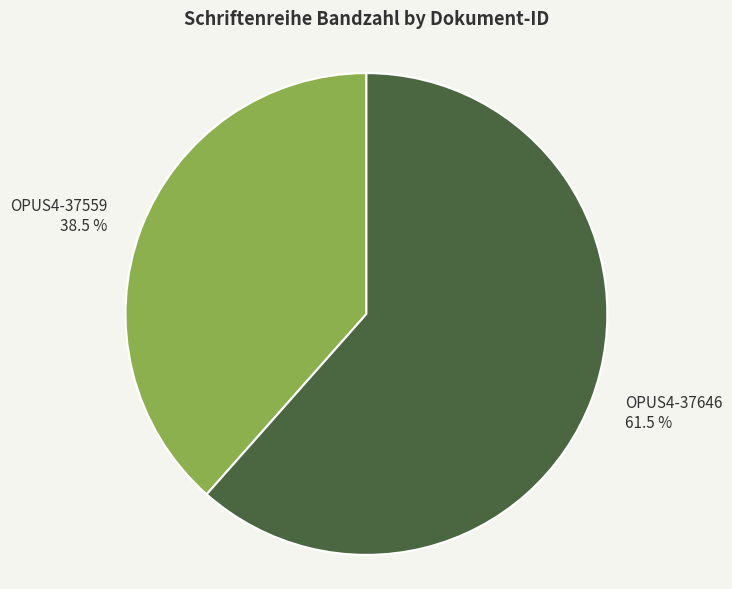

How many segments does this pie chart have?

2